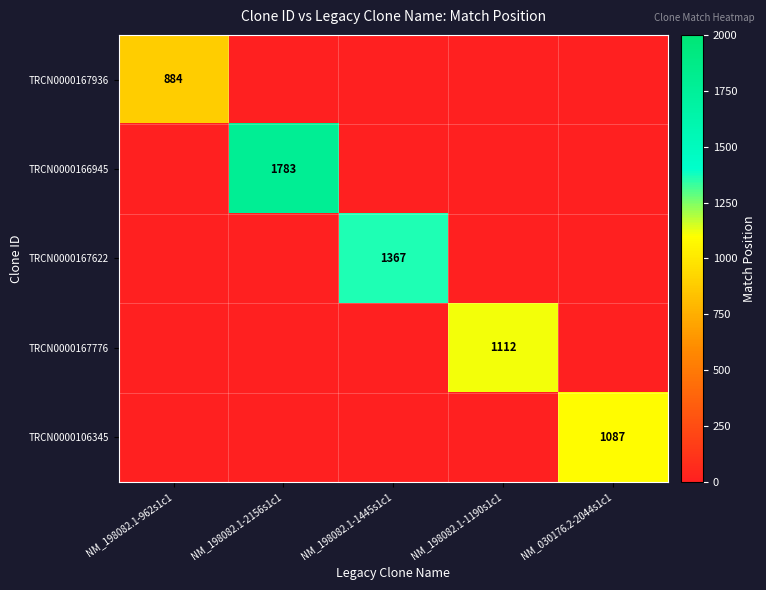

What is the difference between the TRCN0000106345 values at NM_030176.2-2044s1c1 and NM_198082.1-2156s1c1?

1087